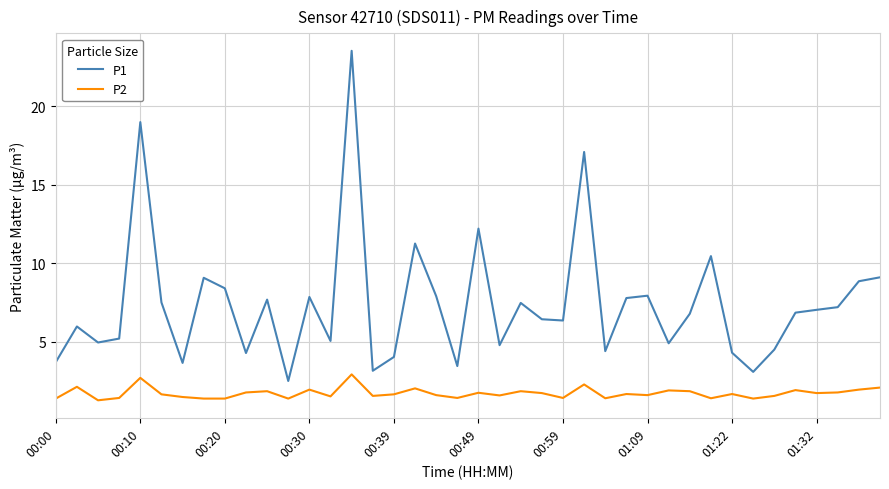

Which series has the widest spread of values?

P1